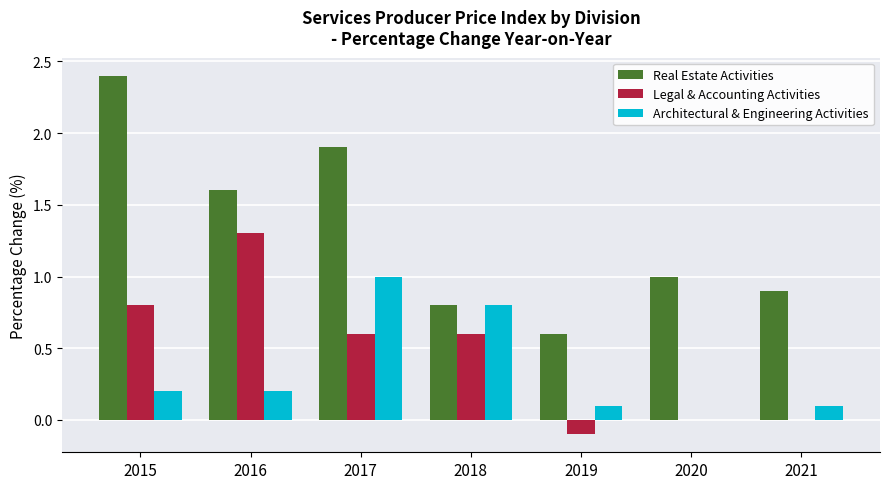

What is the sum of the Legal & Accounting Activities values at 2017 and 2018?

1.2